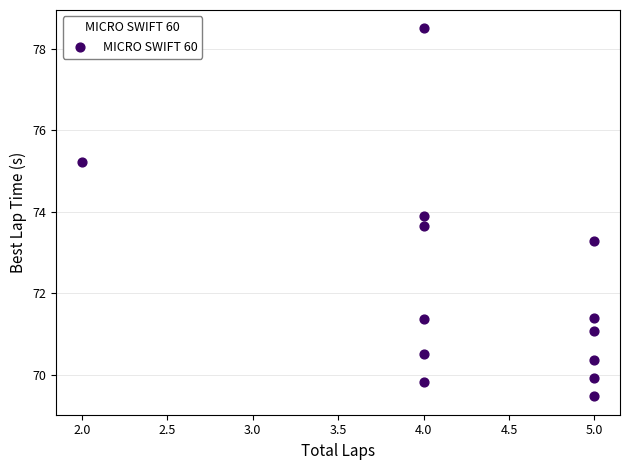

What Y value in the scatter plot is closest to 73?

73.3